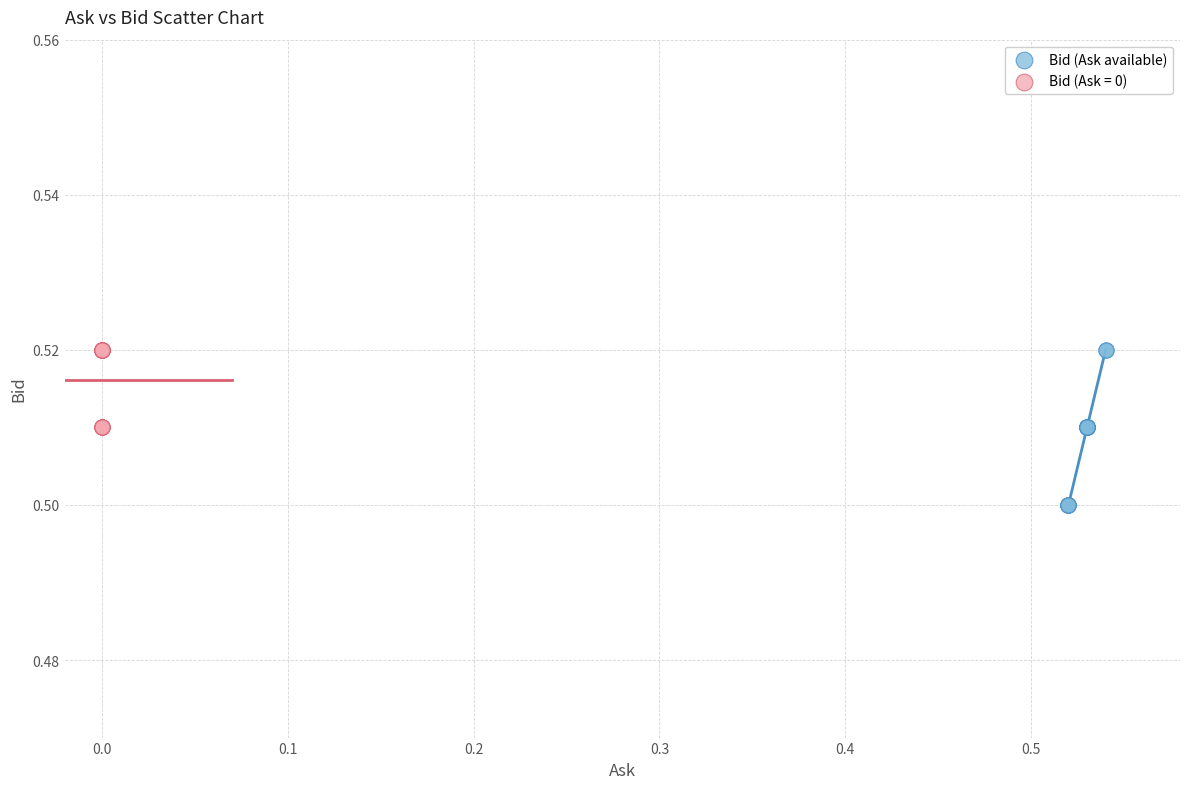

Which series has the largest Y range (max minus min)?

Bid (Ask available)